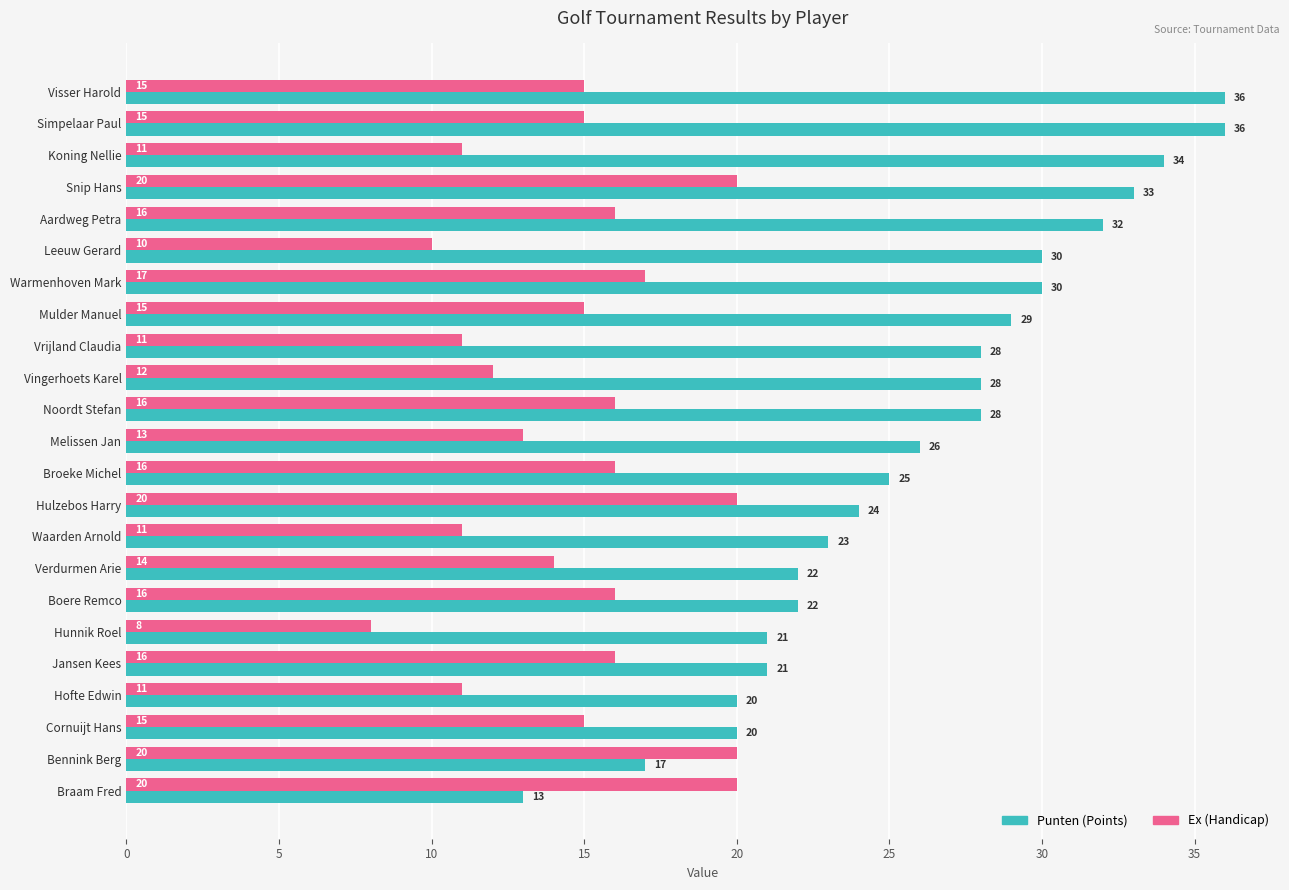

Rank the series by their maximum value, from highest to lowest.

Punten (Points), Ex (Handicap)